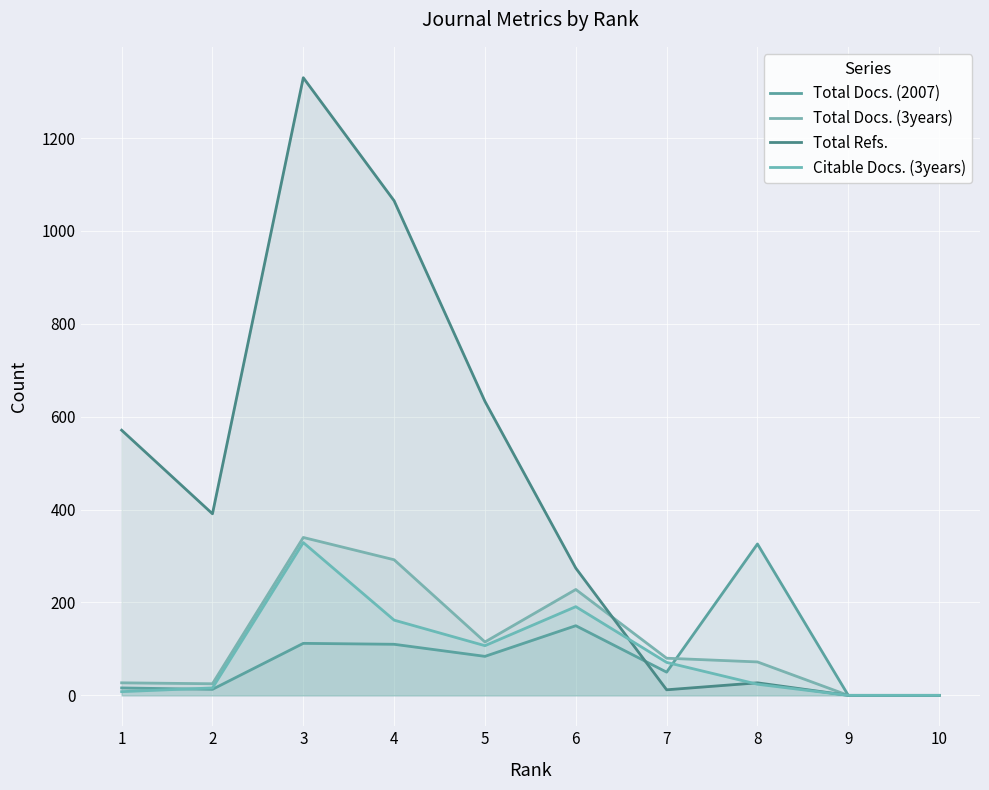

Reading left to right, what are all the values shown in this chart?

Total Docs. (2007): 16	13	112	110	84	150	50	326	0	0
Total Docs. (3years): 27	25	340	292	115	228	80	72	0	0
Total Refs.: 571	391	1330	1065	633	274	12	27	0	0
Citable Docs. (3years): 8	16	329	162	107	191	71	24	0	0